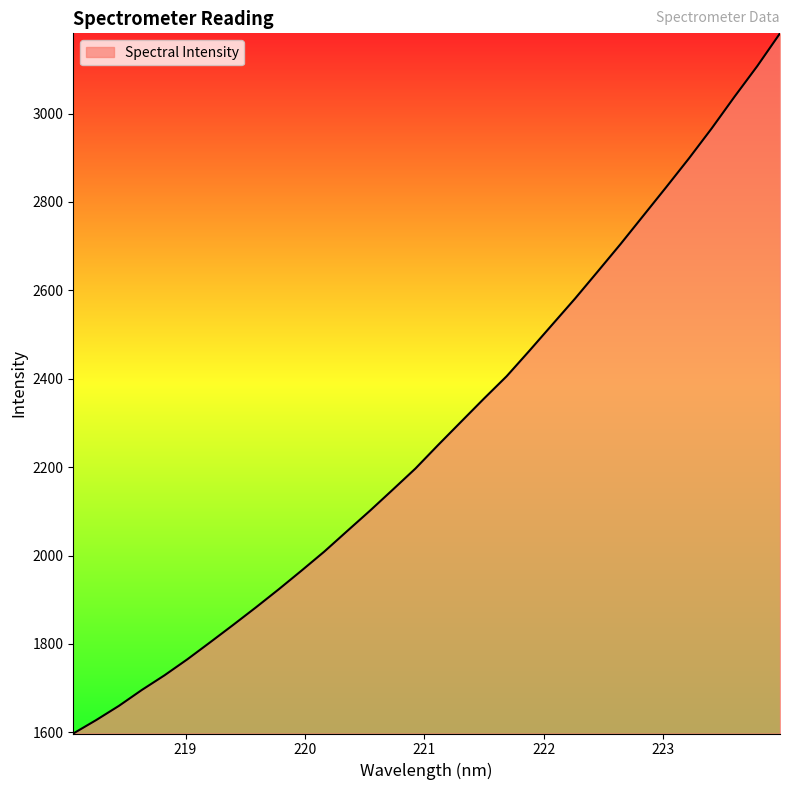

What is the difference between the maximum and minimum values?

1584.0